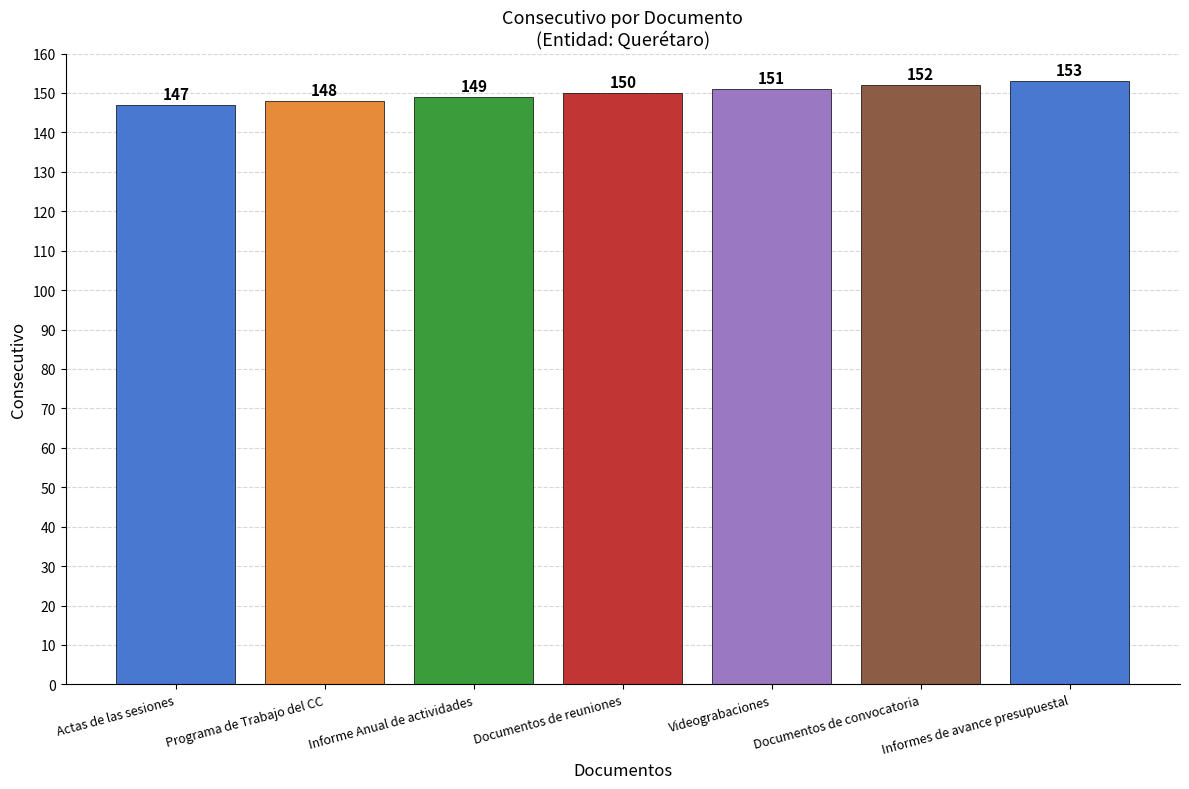

Reading left to right, transcribe all the data shown in this chart.

147	148	149	150	151	152	153